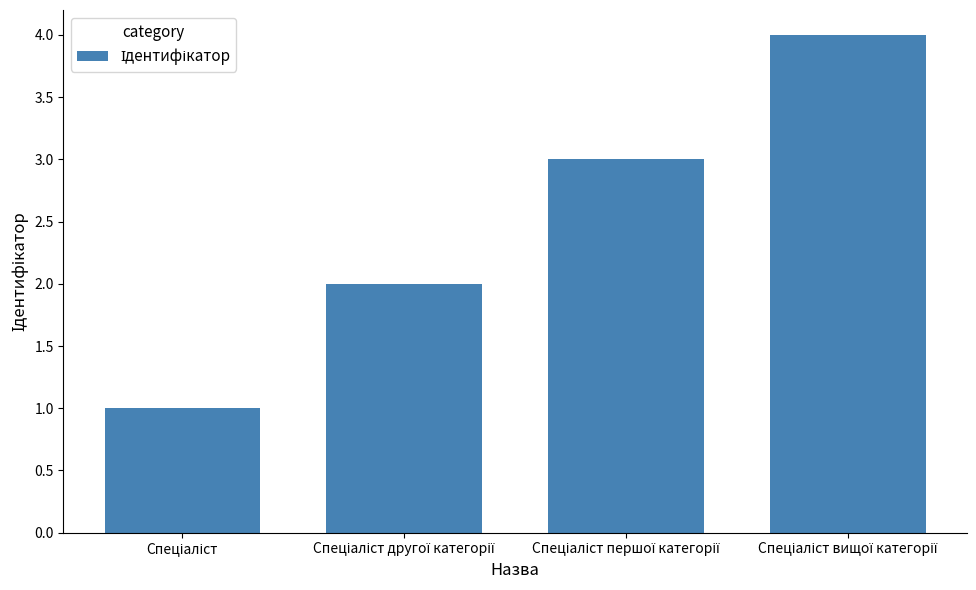

What is the value of the 1st bar from the left?

1